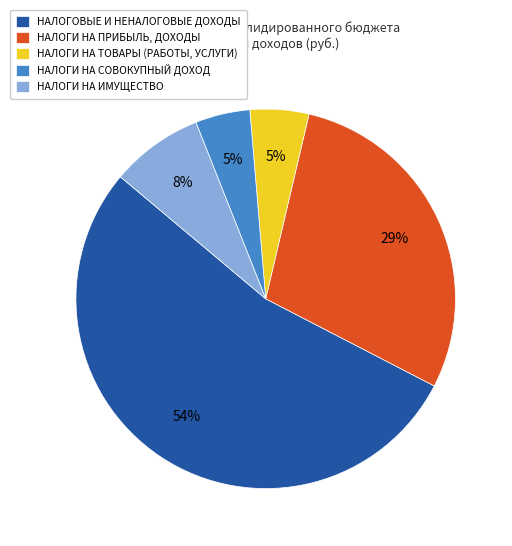

To the nearest percent, what percentage of the pie is НАЛОГИ НА ИМУЩЕСТВО?

8%